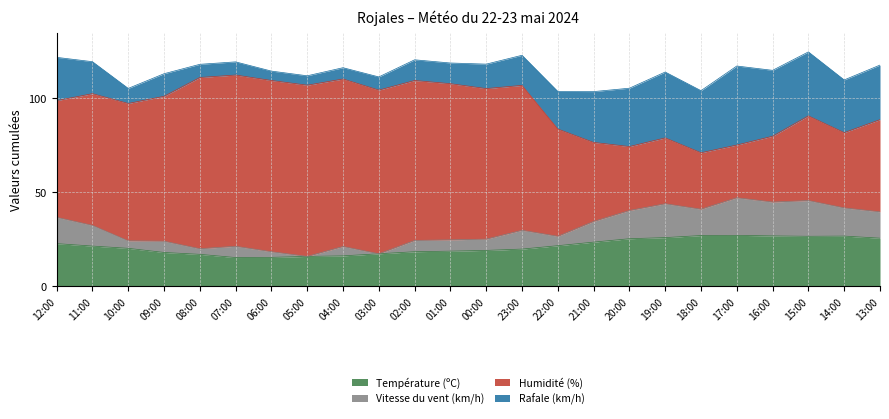

True or false: Température (ºC) and Vitesse du vent (km/h) intersect in this chart.

False